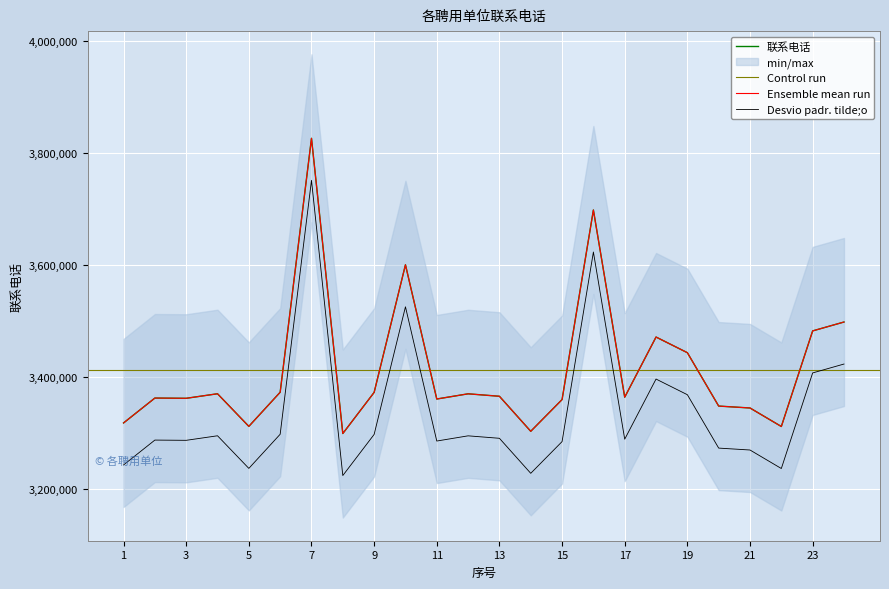

What is the smallest value displayed?

3299138